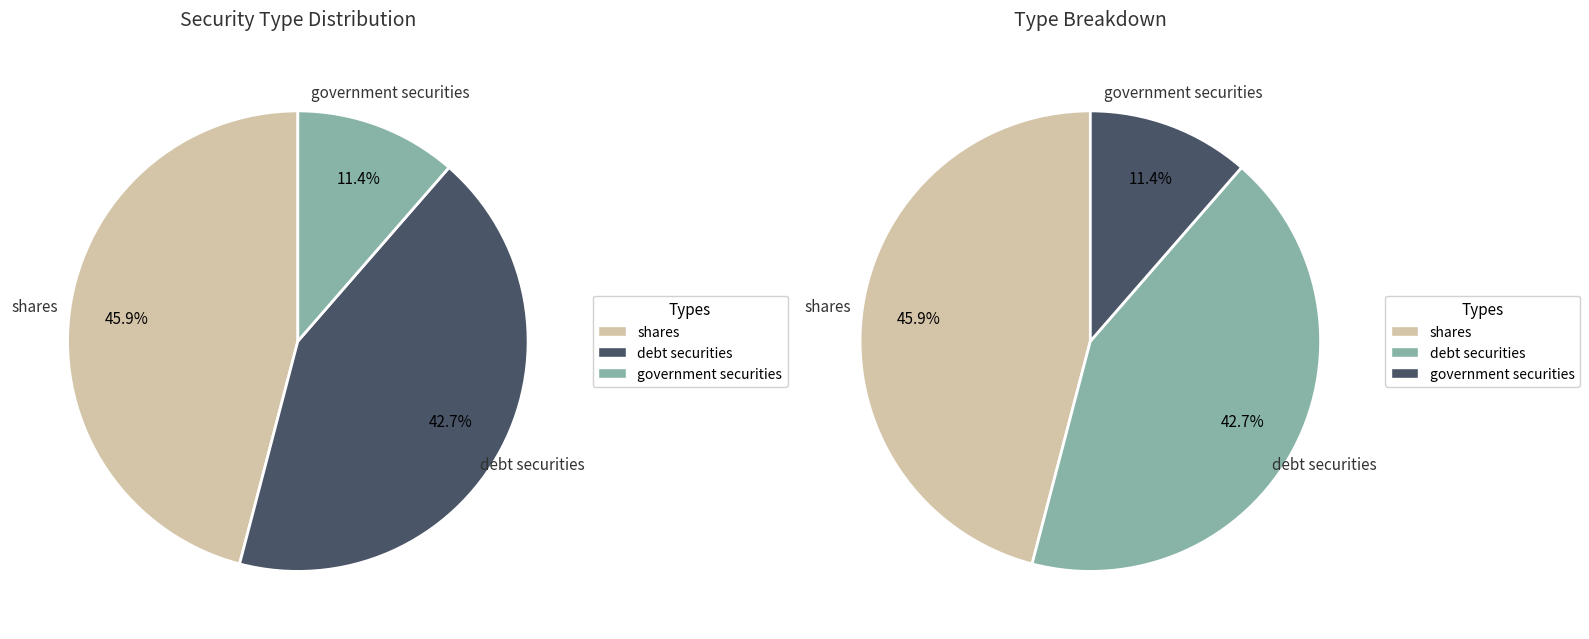

Count the number of slices in the pie.

3